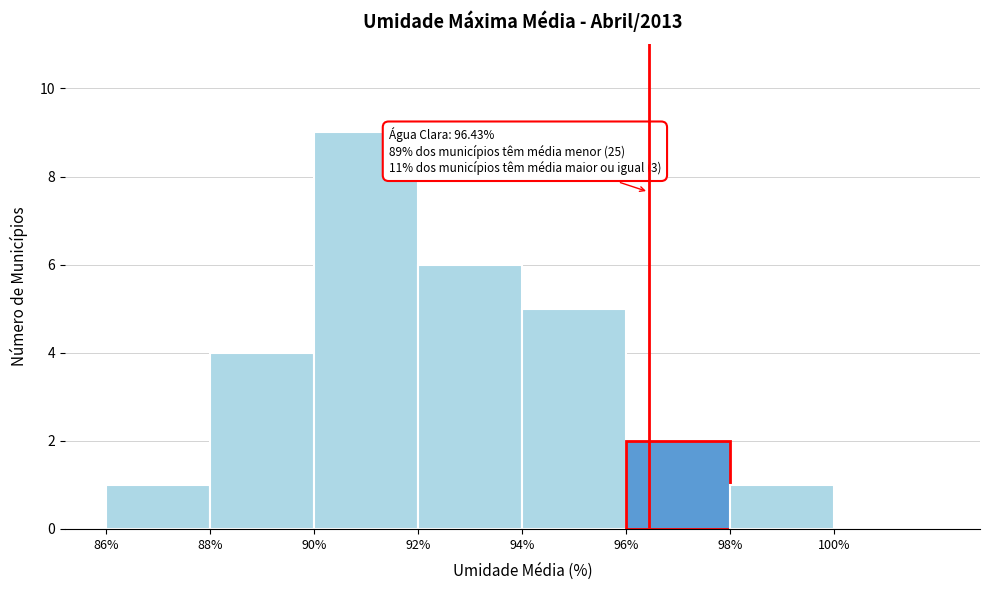

Over which range of the x-axis is the bar tallest?

90 to 92